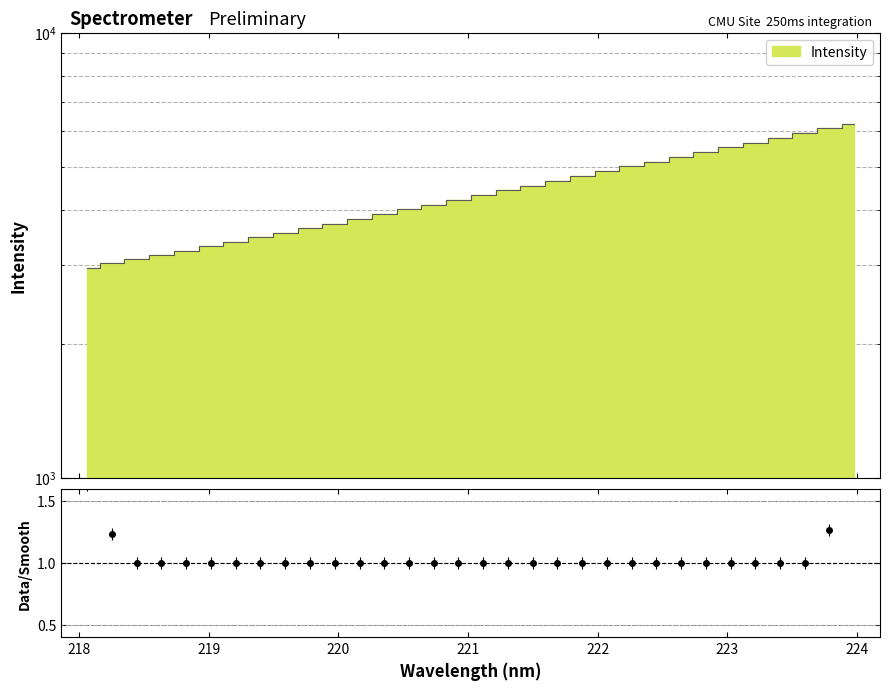

Reading left to right, what are all the values shown in this chart?

218.0596=2964.8	218.2508=3029.2	218.442=3096.5	218.6332=3168.7	218.8244=3237.8	219.0156=3311.0	219.2067=3389.2	219.3979=3470.1	219.589=3551.8	219.7801=3636.2	219.9712=3721.5	220.1623=3813.0	220.3533=3909.1	220.5444=4006.4	220.7354=4105.6	220.9264=4205.4	221.1174=4315.0	221.3083=4425.0	221.4993=4528.9	221.6902=4638.4	221.8812=4759.4	222.0721=4878.8	222.263=5003.3	222.4538=5129.5	222.6447=5261.3	222.8355=5396.0	223.0264=5528.3	223.2172=5661.9	223.408=5804.0	223.5987=5948.1	223.7895=6095.3	223.9802=6244.5